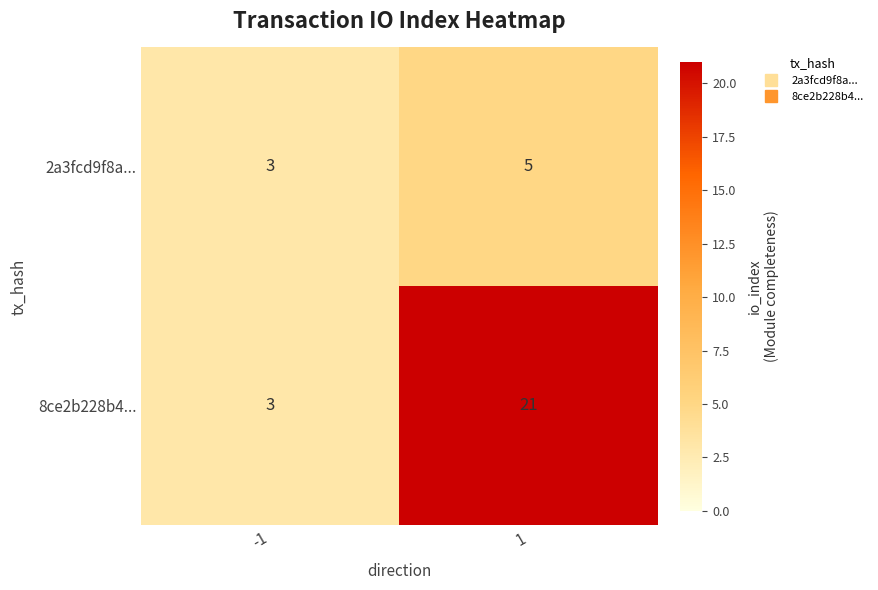

What is the difference between the highest and lowest values at 1?

16